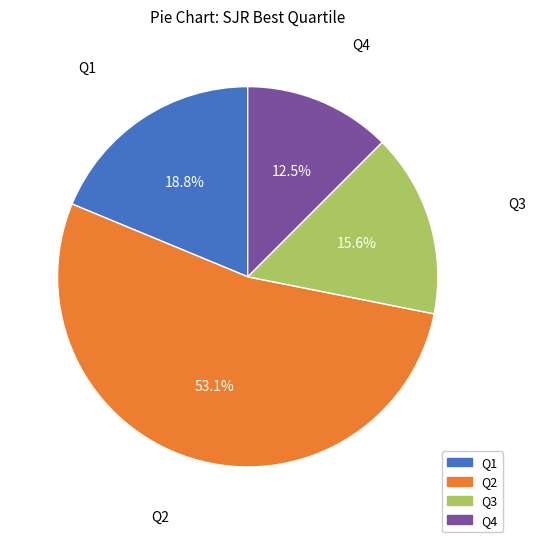

Is the sum of Q4 and Q2 greater than half?

Yes